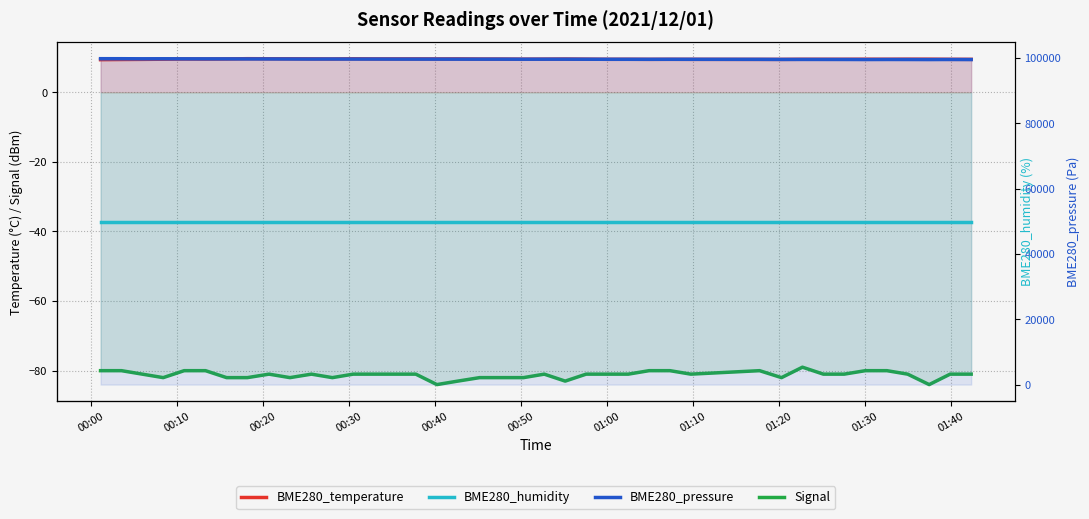

Does the chart have visible grid lines?

Yes